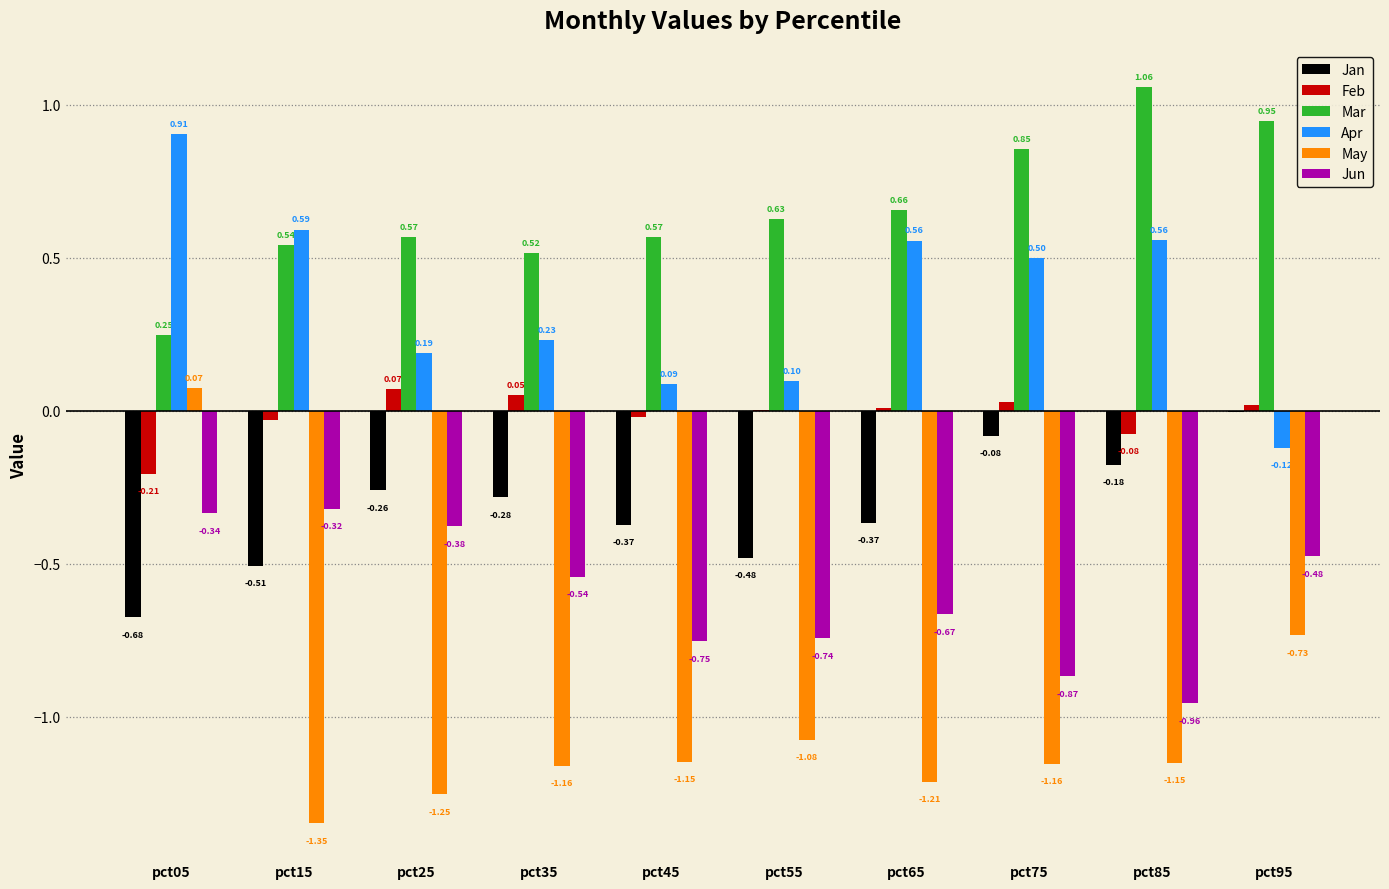

At which label is Feb closest to 0?

pct55